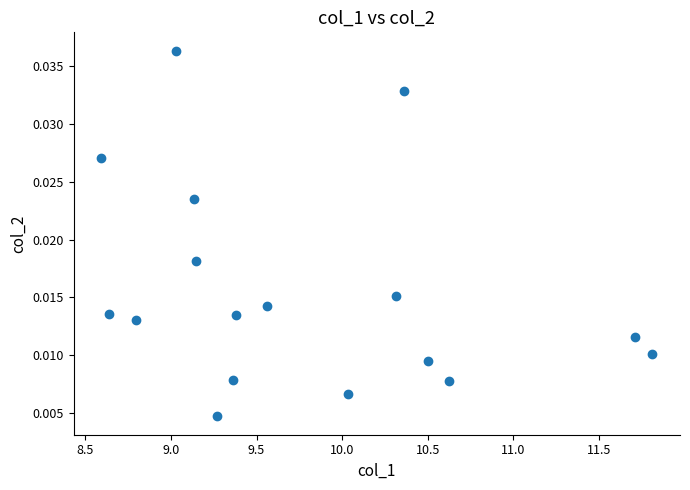

How many data points are displayed?

17